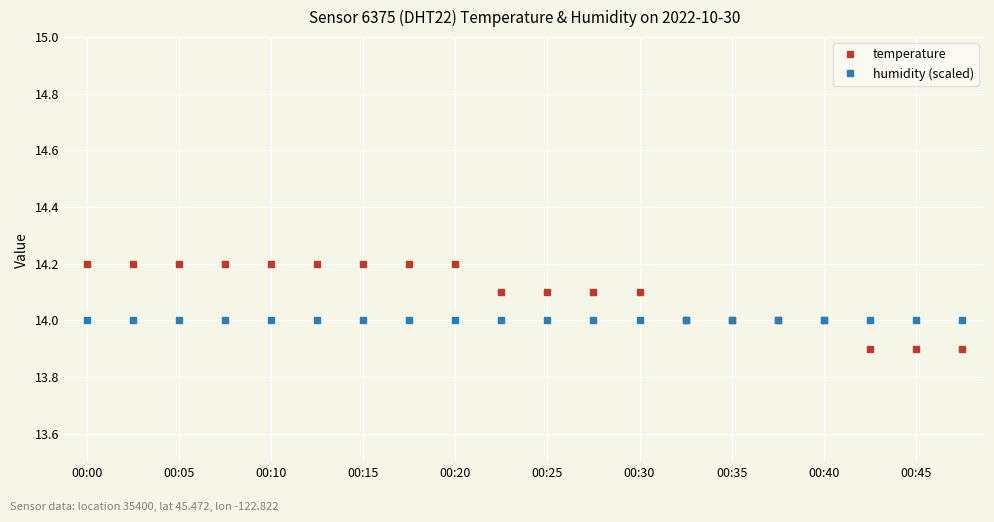

Rank the series by their maximum value, from highest to lowest.

temperature, humidity (scaled)